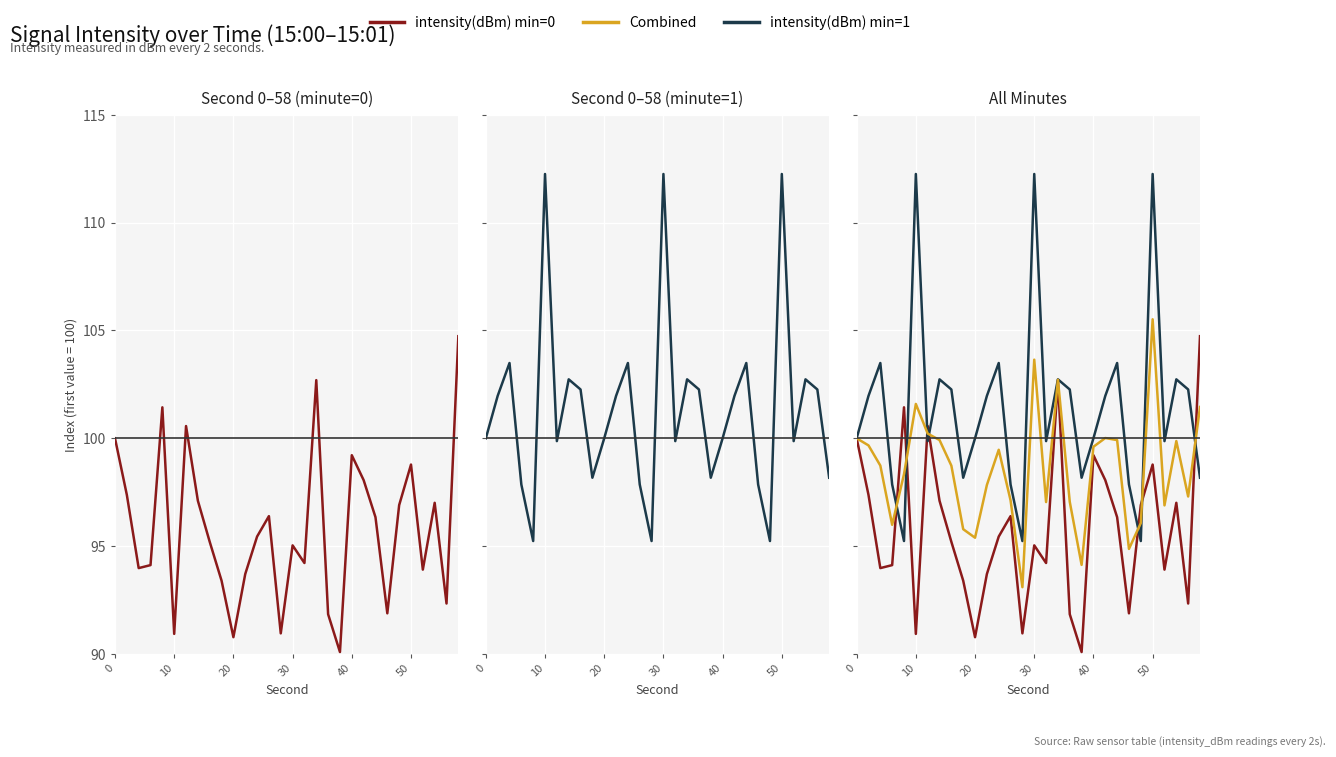

How many times do Combined and intensity(dBm) min=0 cross each other?

7